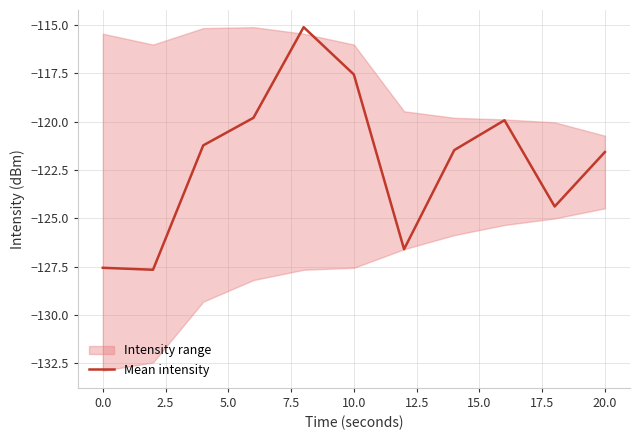

The value of Mean intensity at 10.0 is -117.6. True or false?

True